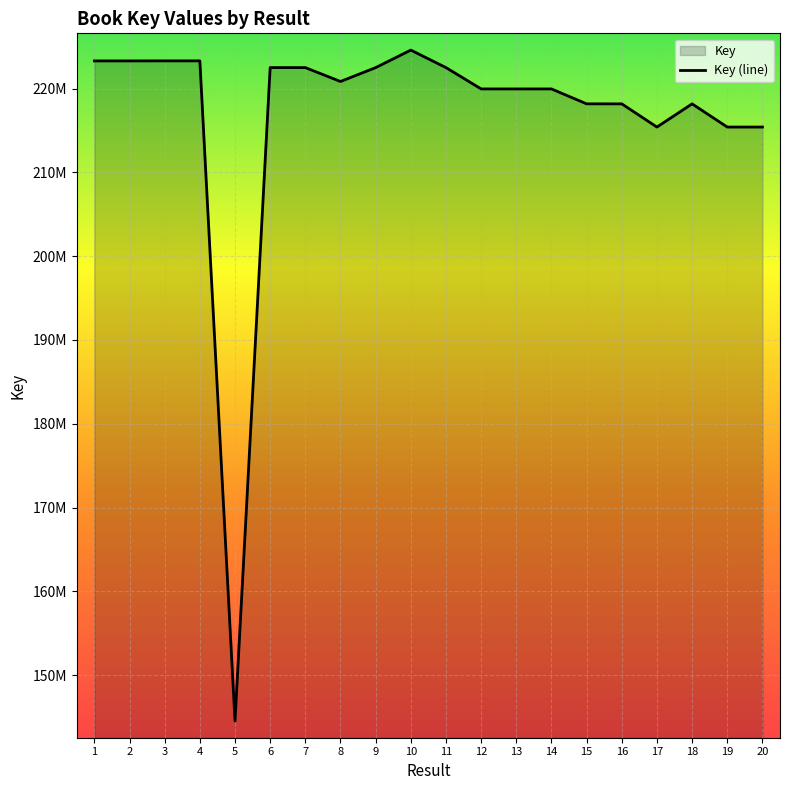

What is the difference between the values at 9 and 16?

4325021